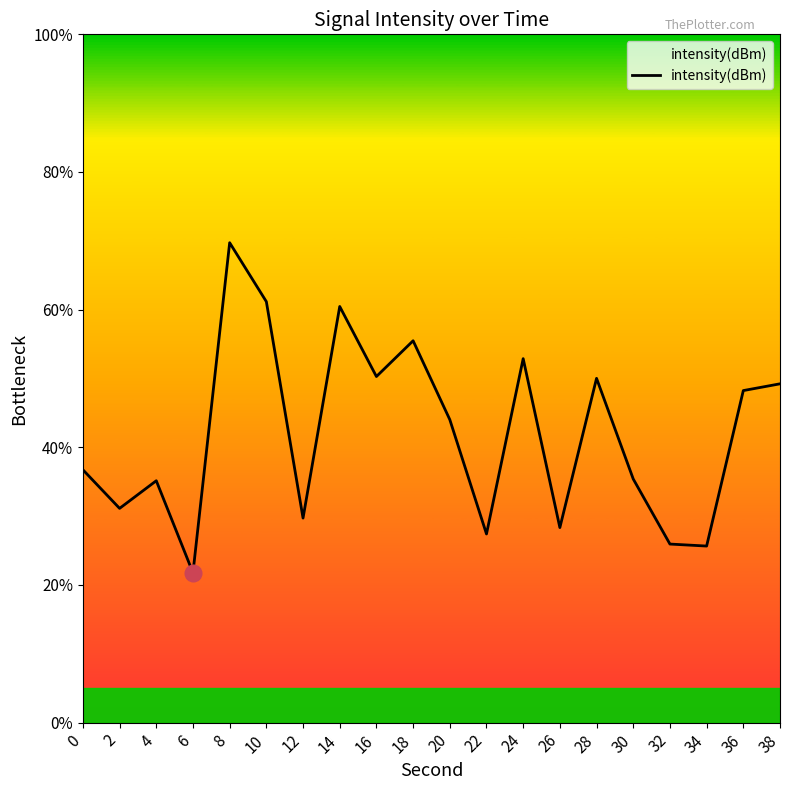

At which label is the value closest to 45?

20